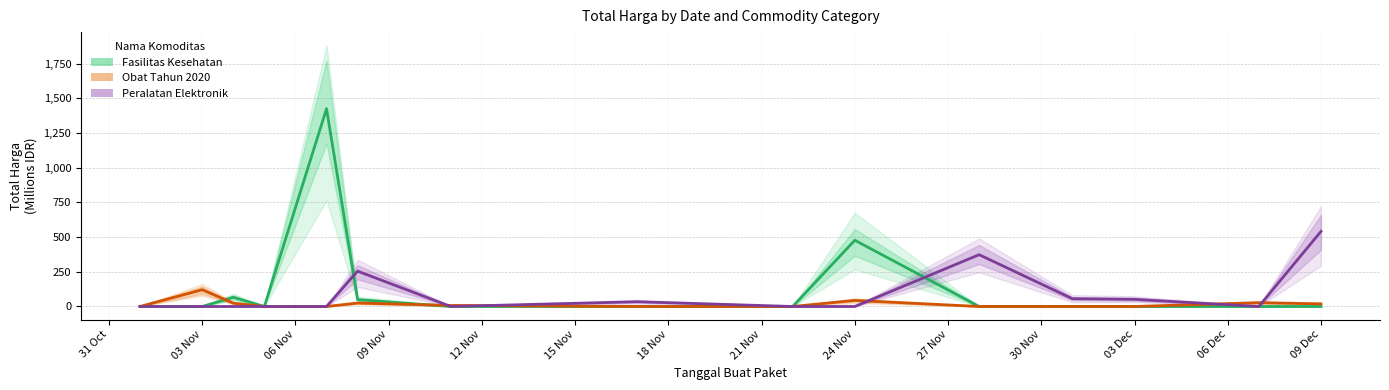

Is it true that Peralatan Elektronik equals 35.9 at 03 Dec?

False